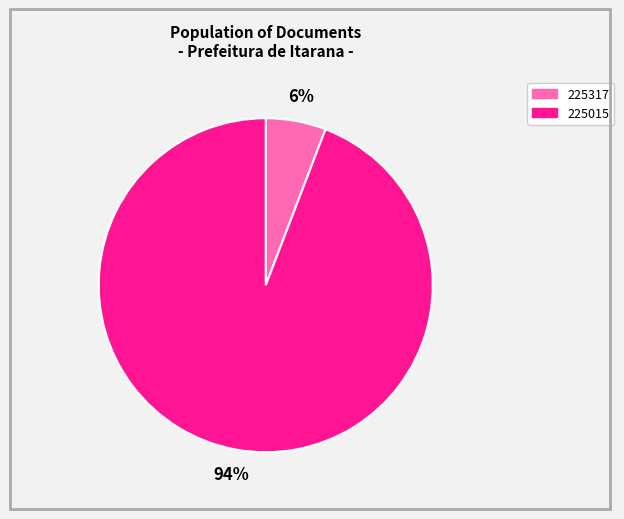

Is it true that 225317 is 11% of the pie?

False